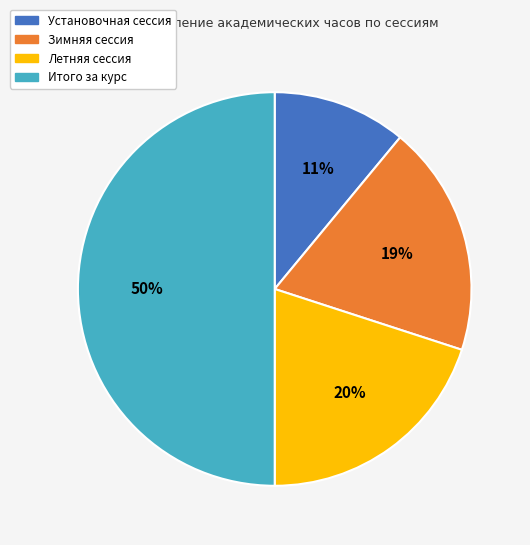

Does Зимняя сессия account for over 50% of the chart?

No